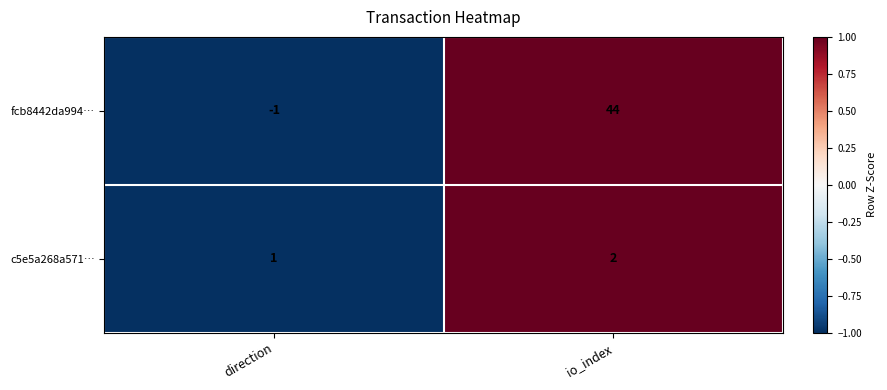

True or false: fcb8442da994… has a value of 61 at io_index.

False